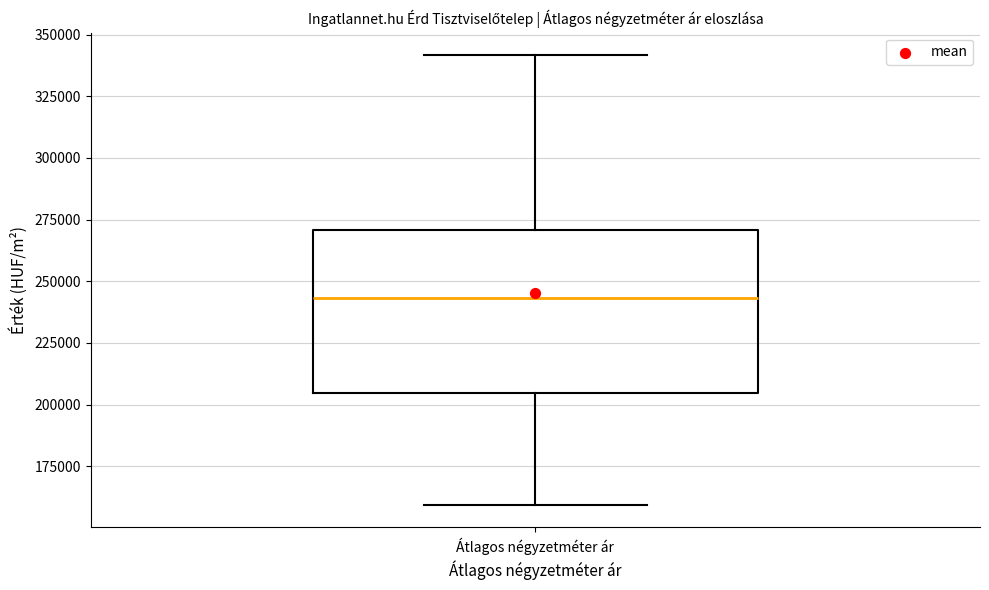

Read this box plot against the y-axis: the position of the median line, the range covered by the box, and the ends of both whiskers. The values are not printed on the chart, so give them approximately, as read against the axis.

median 245000, box 205000 to 270000, whiskers 160000 to 340000